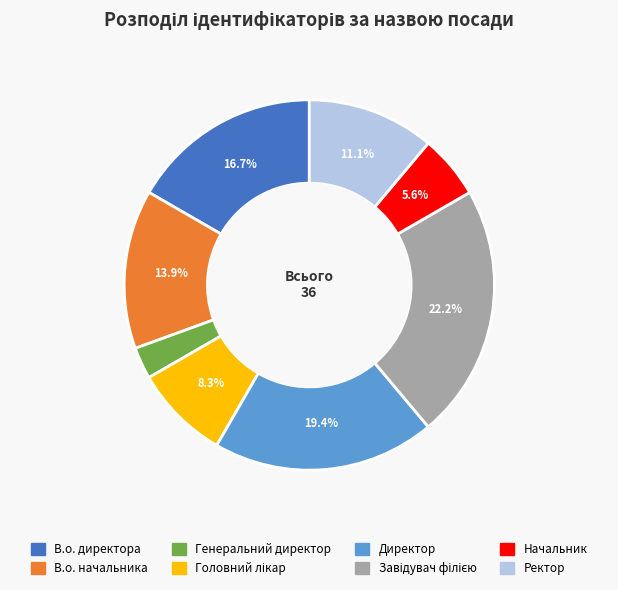

Is Директор the majority of the pie?

No